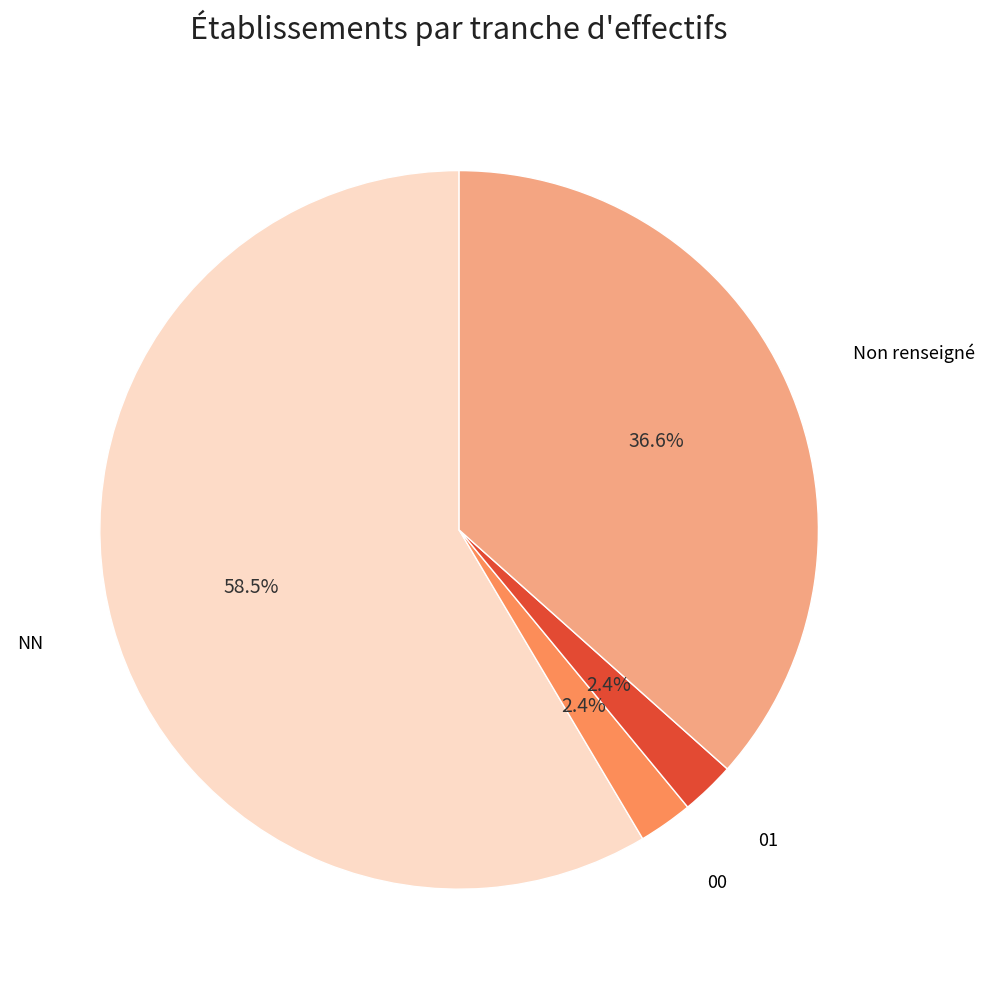

What is the majority slice?

NN